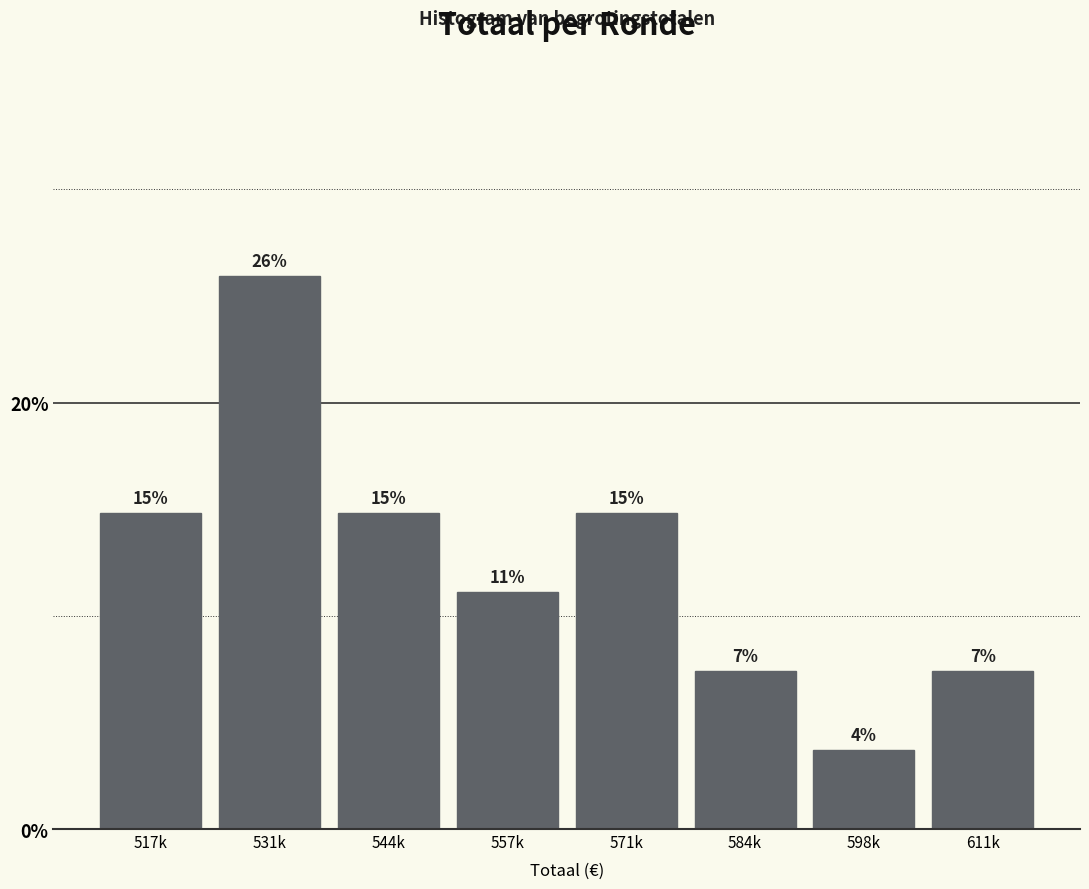

Does the chart contain any negative values?

No